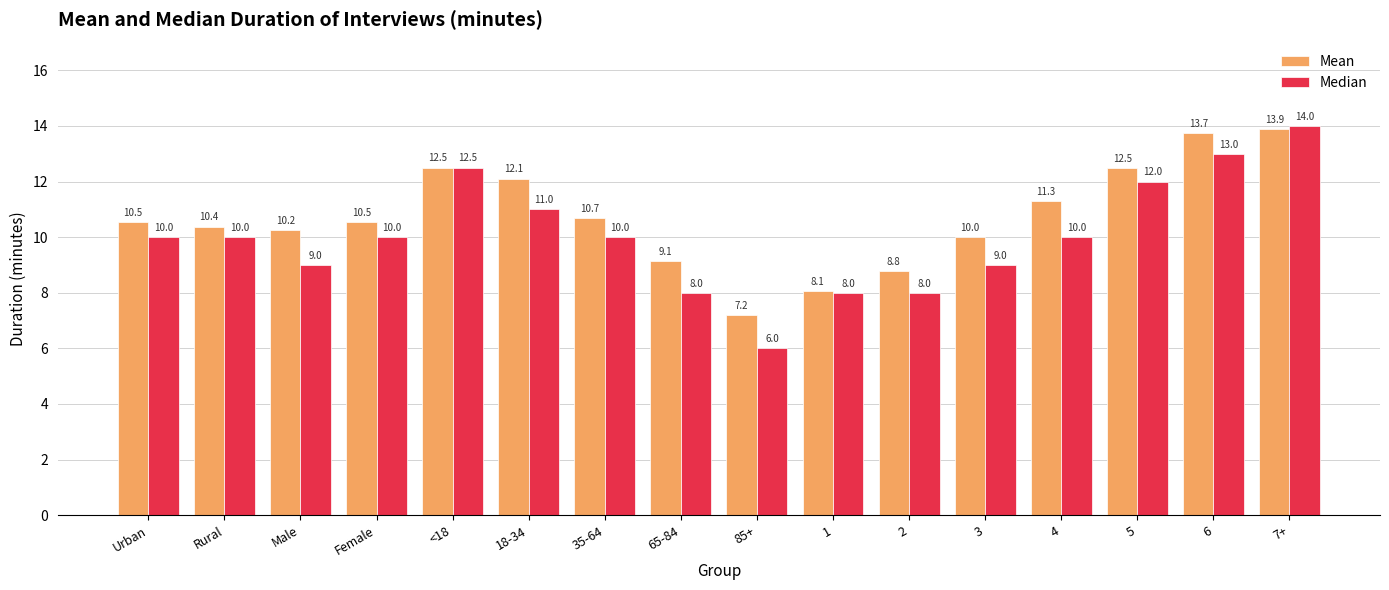

Rank the series by their maximum value, from highest to lowest.

Median, Mean